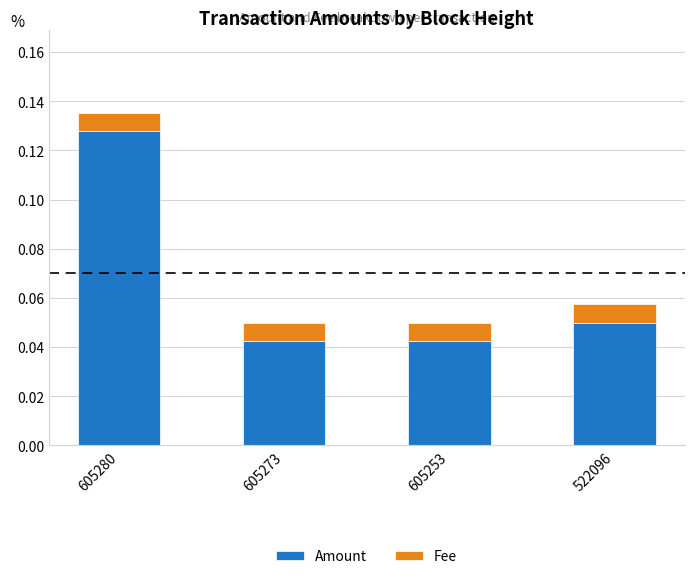

How many bars are there in total?

4